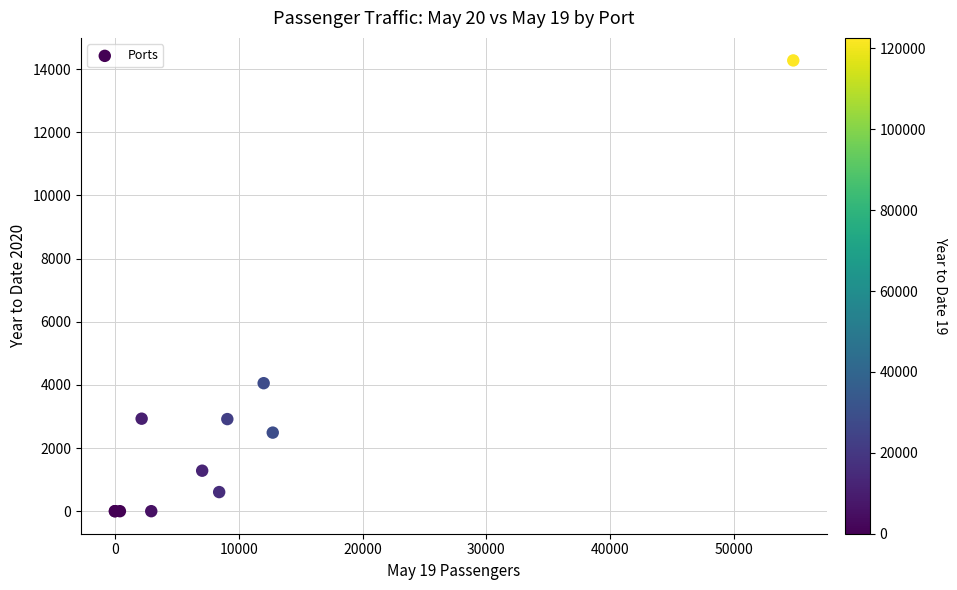

What Y value in the scatter plot is closest to 7136?

4053